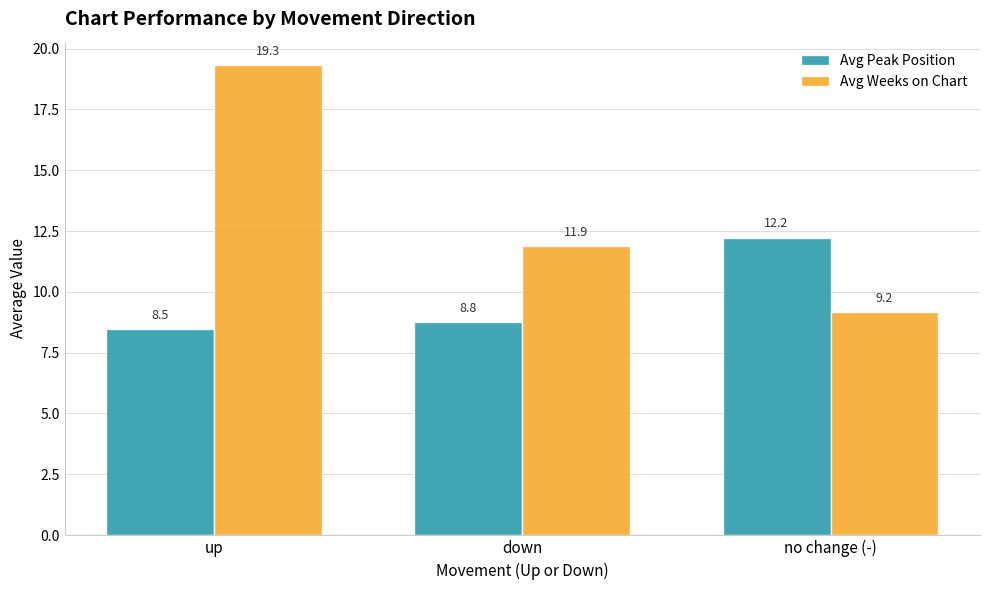

At how many categories does at least one series exceed 8?

3